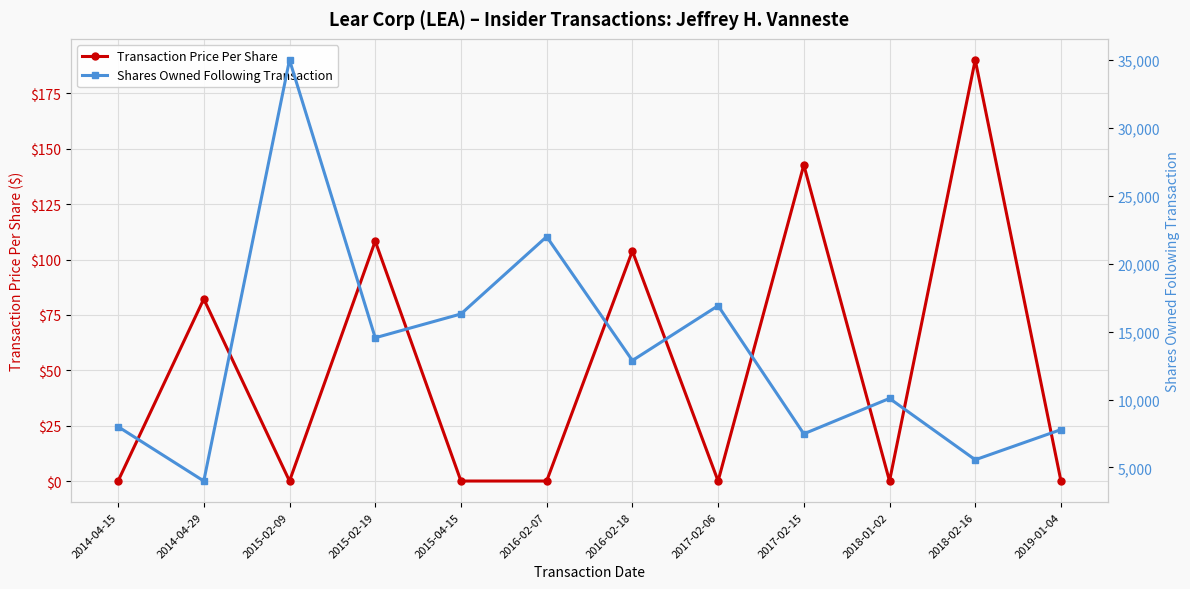

Rank the series at 2015-02-09 from highest to lowest value.

Shares Owned Following Transaction, Transaction Price Per Share